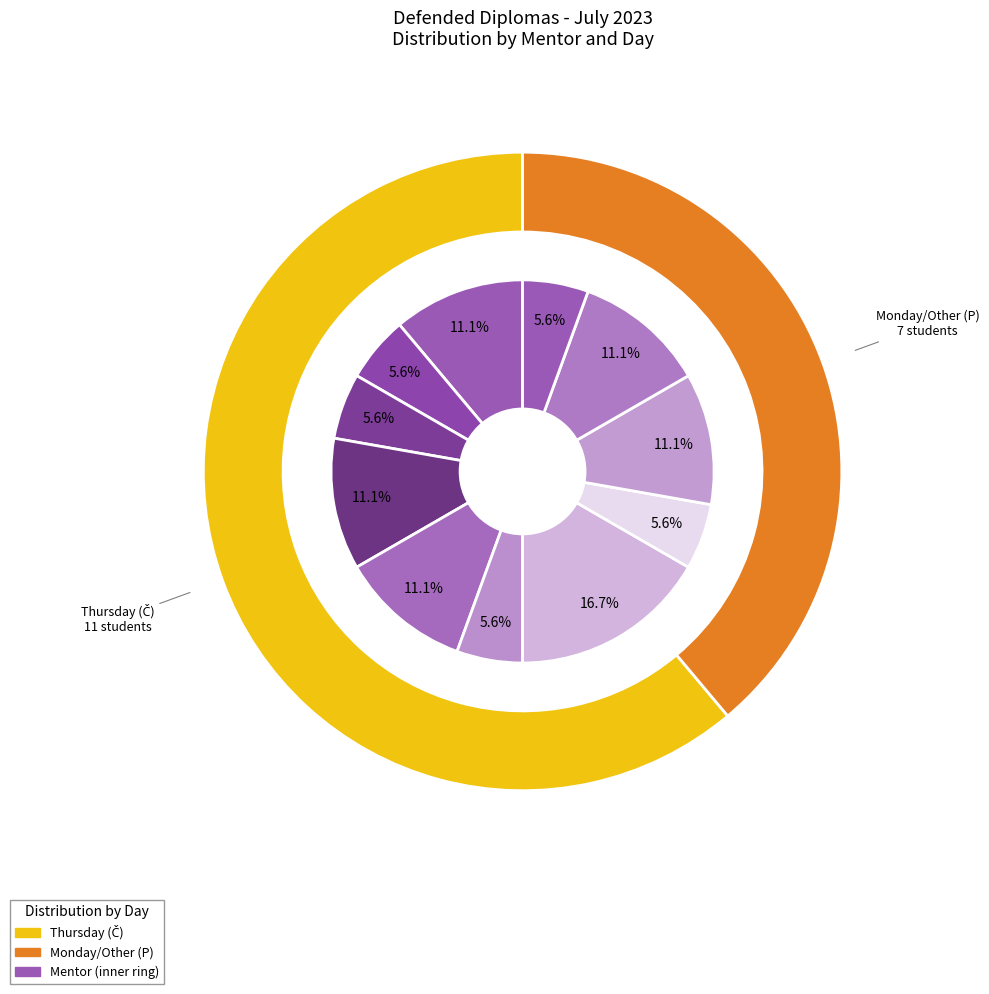

How many segments does this pie chart have?

12